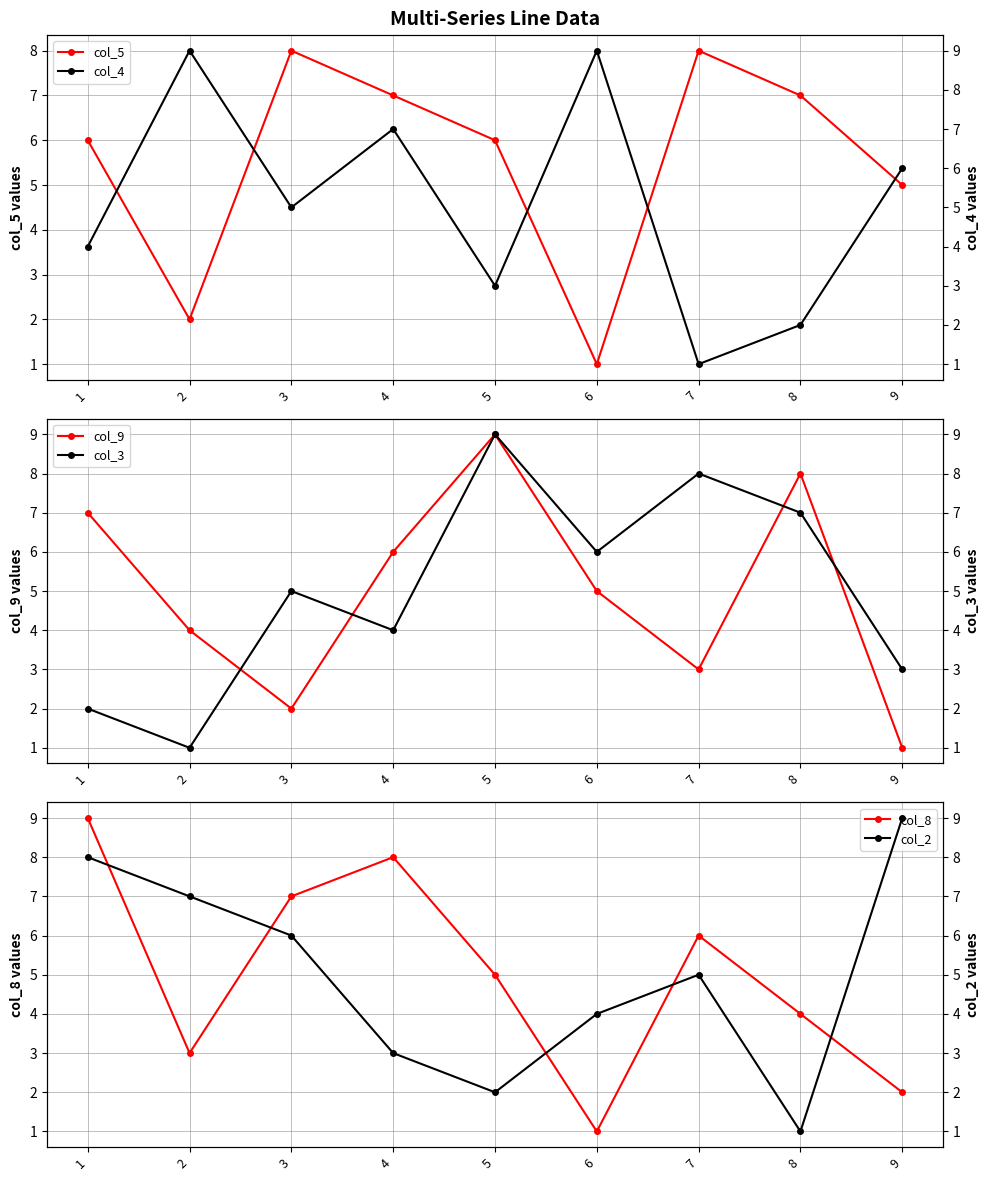

At which label does col_4 first exceed 5?

2